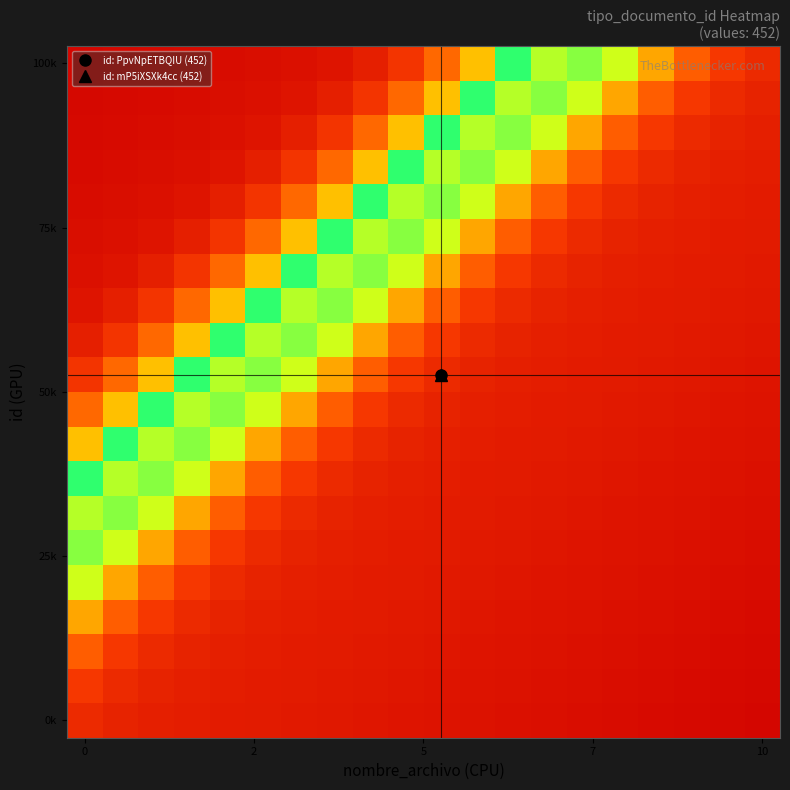

How many series are shown in this chart?

20